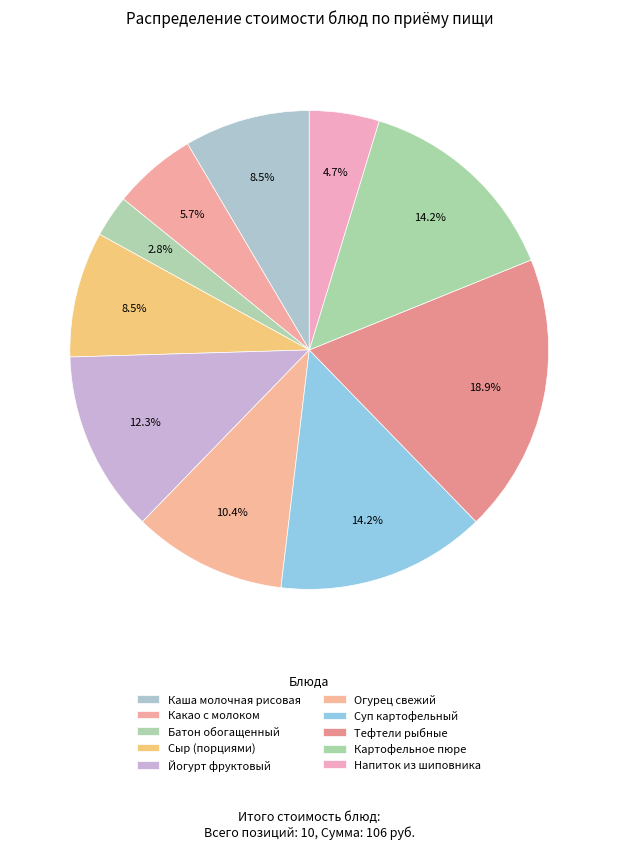

How many segments does this pie chart have?

10